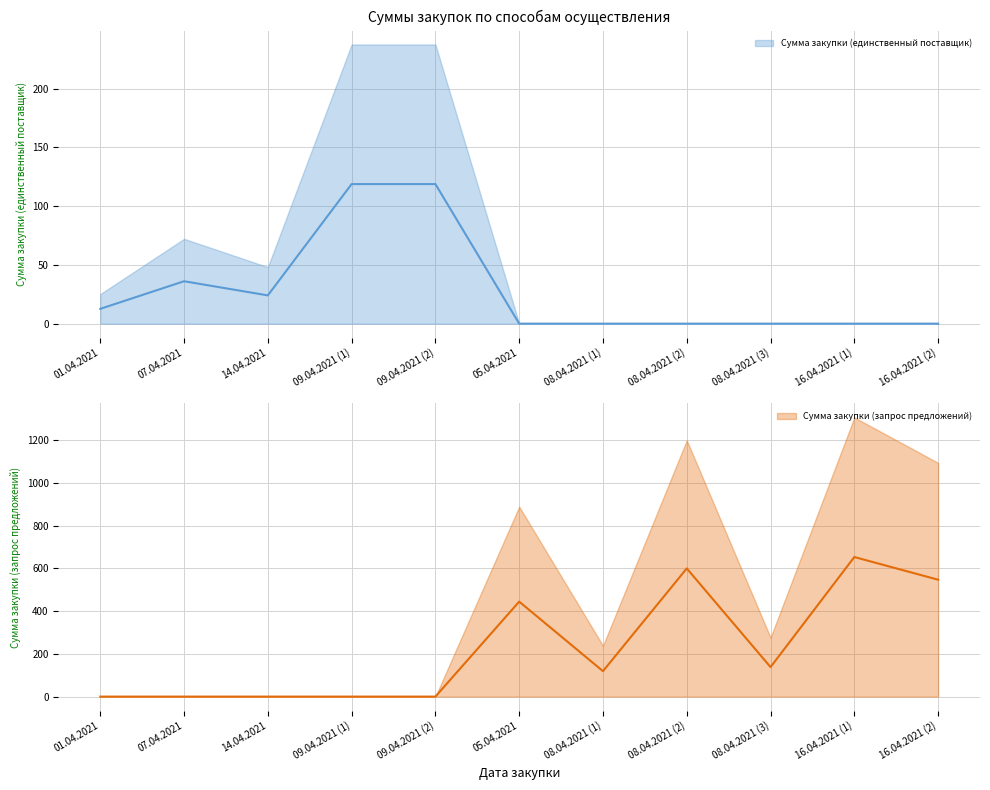

True or false: Сумма закупки (запрос предложений) and Сумма закупки (единственный поставщик) cross at least once.

True